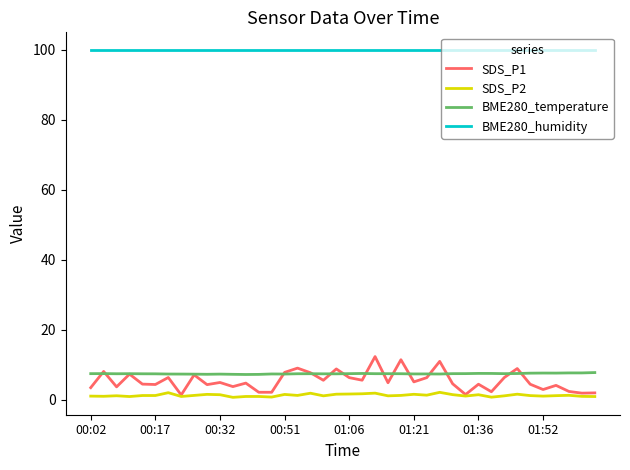

True or false: BME280_humidity and SDS_P1 intersect in this chart.

False